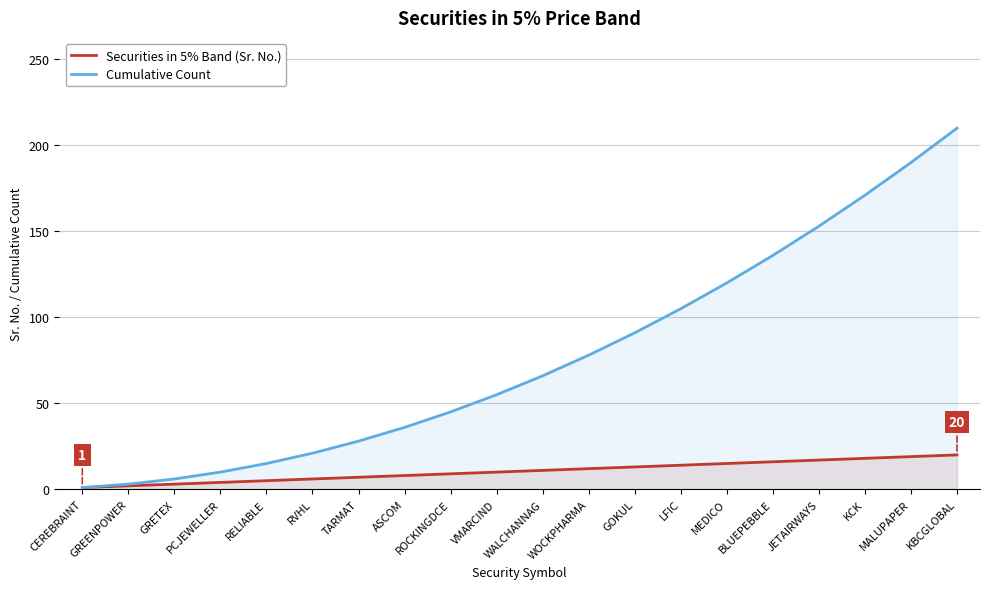

True or false: Cumulative Count and Securities in 5% Band (Sr. No.) intersect in this chart.

False